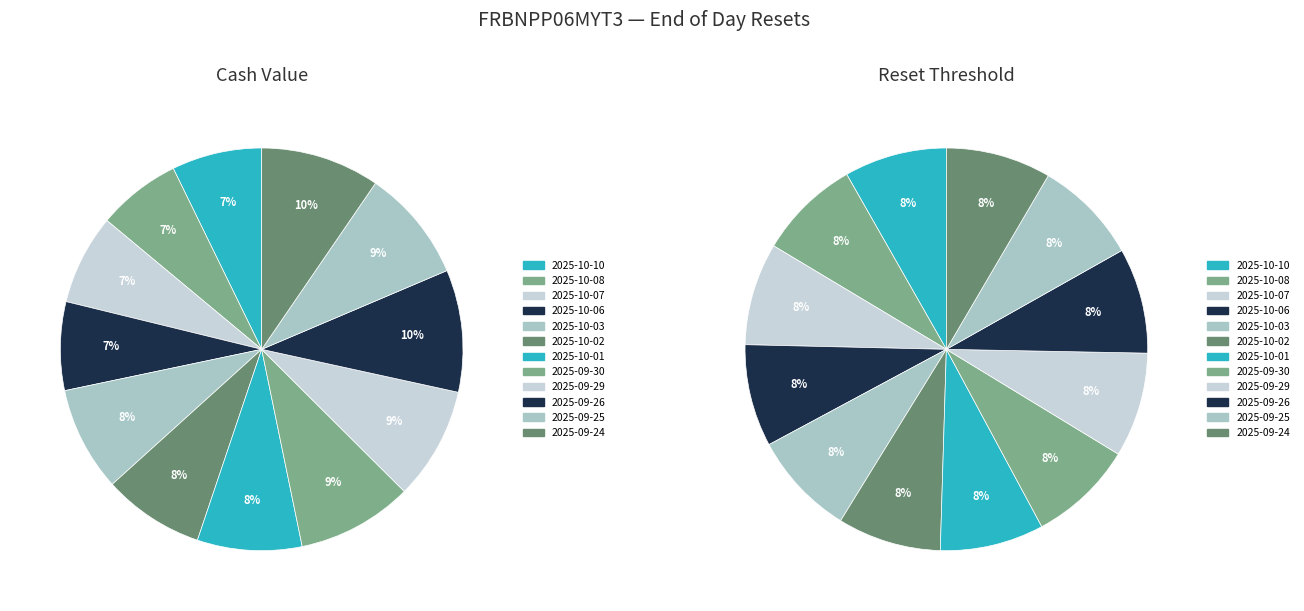

Which slice is the largest?

2025-09-26